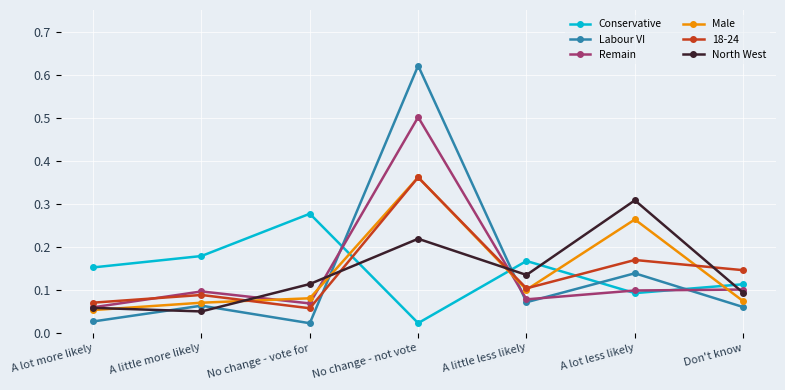

Count the 18-24 values in the range 0 to 1.

7